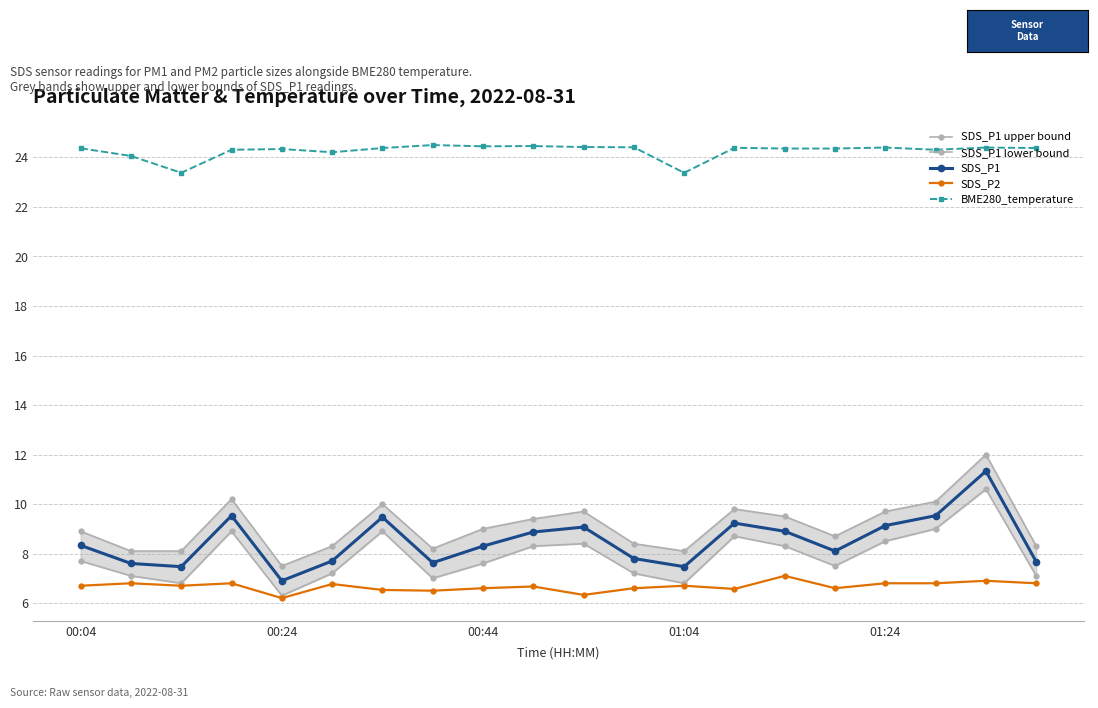

Is it true that BME280_temperature equals 34.5 at 00:24?

False